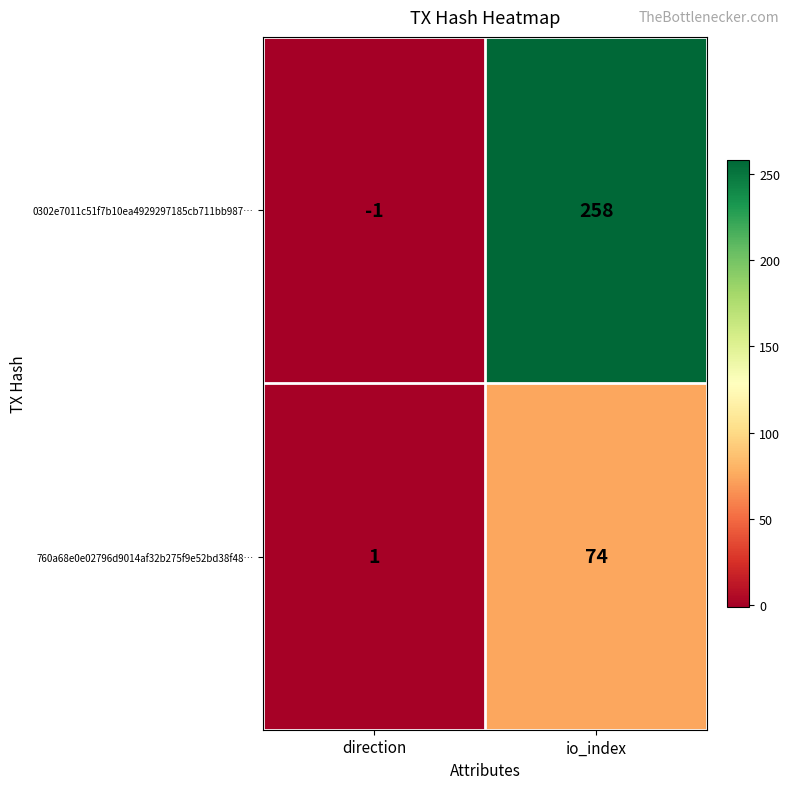

Is it true that 0302e7011c51f7b10ea4929297185cb711bb987… equals 101 at io_index?

False